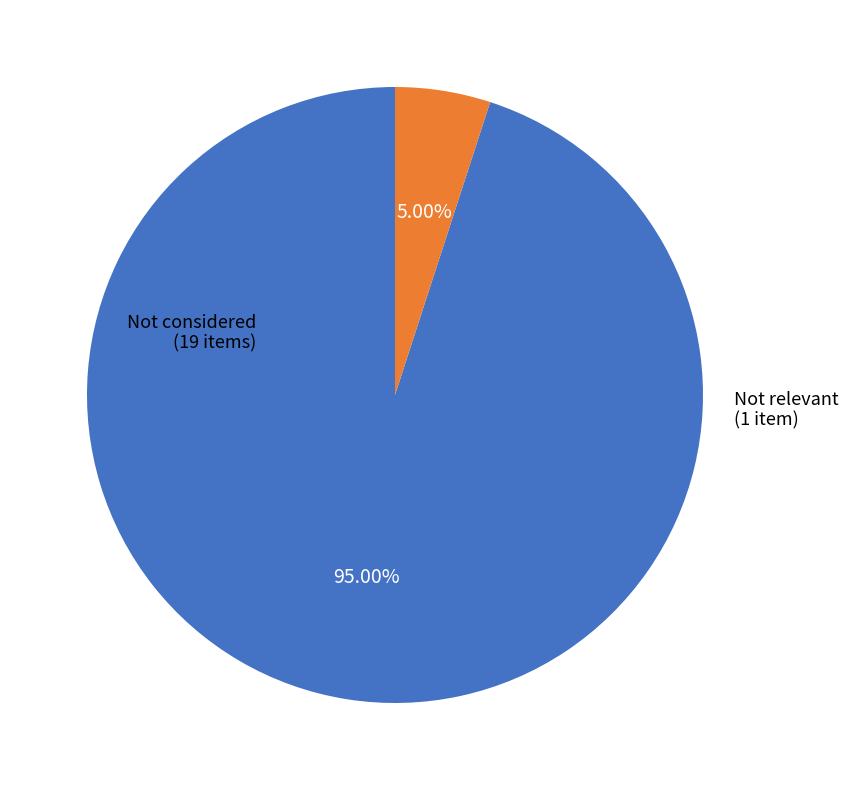

Does any single category account for the majority?

Yes